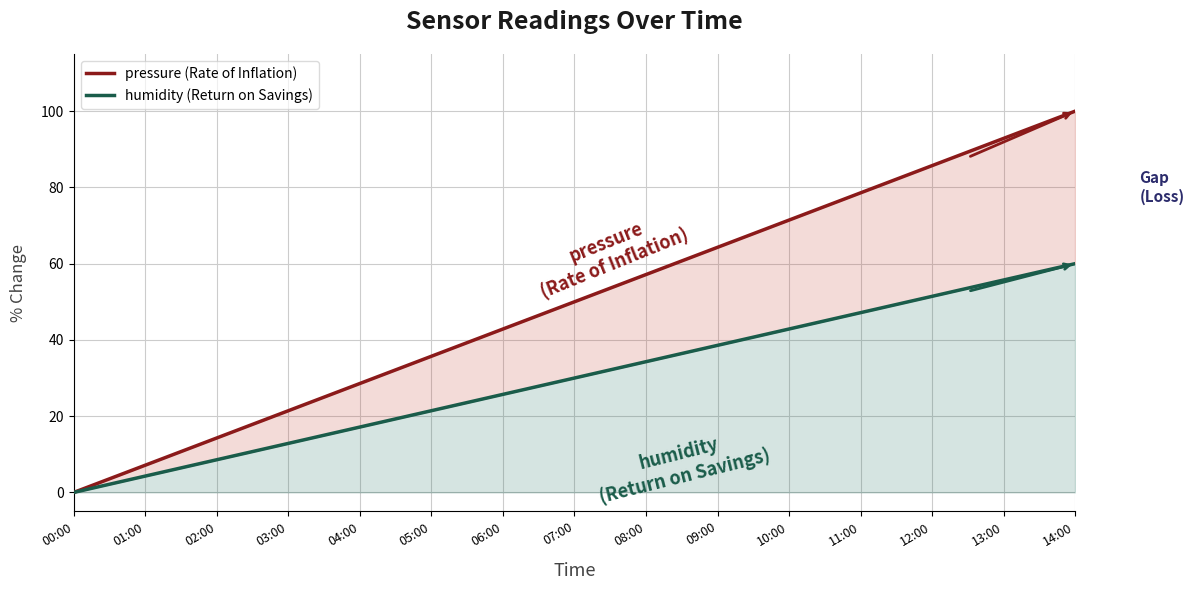

True or false: pressure (Rate of Inflation) and humidity (Return on Savings) intersect in this chart.

False